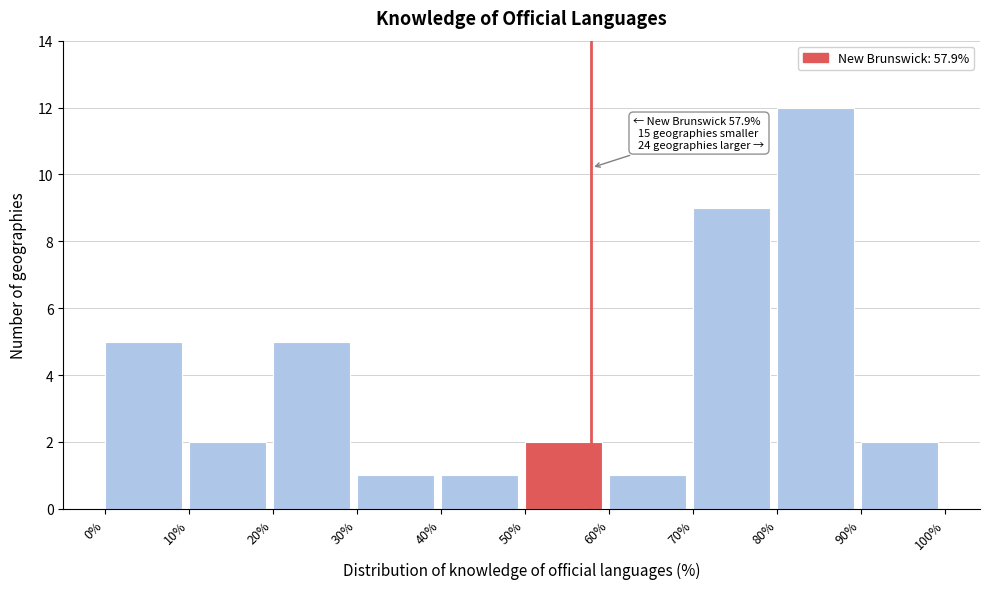

Over which range of the x-axis is the bar tallest?

80% to 90%